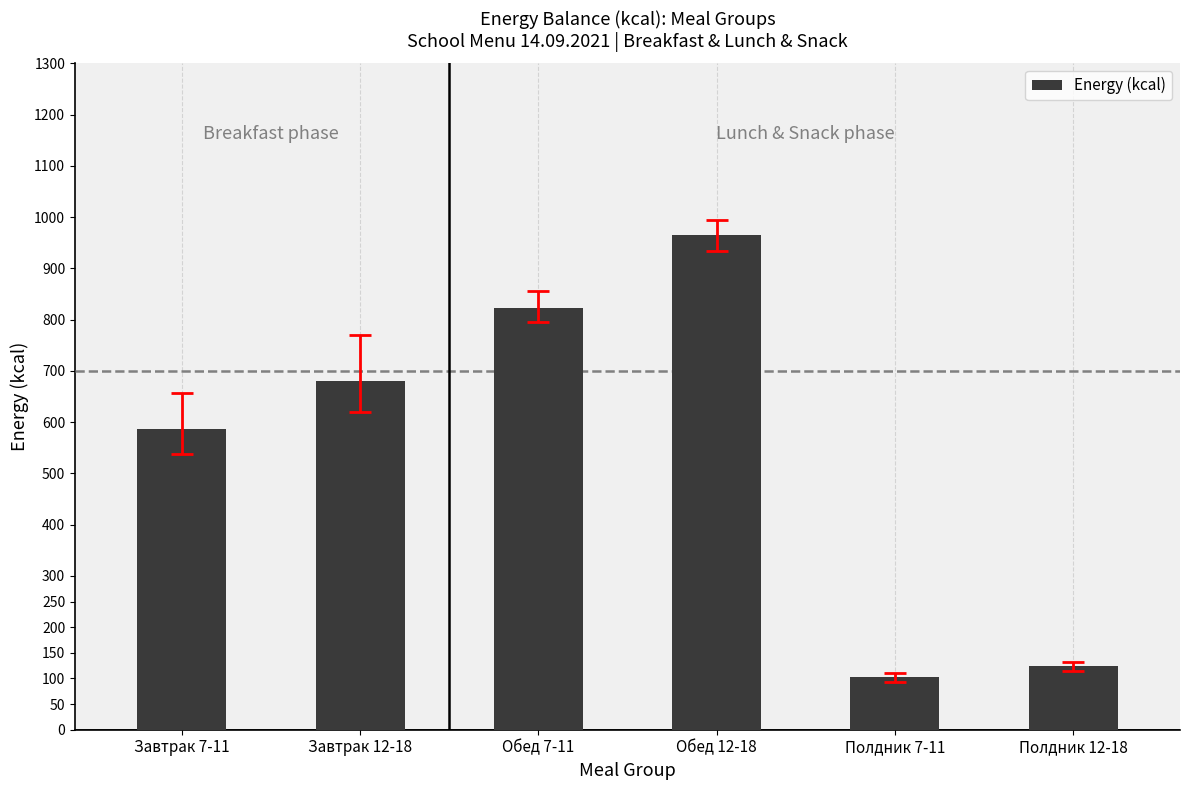

Reading left to right, extract all data points from this chart.

Завтрак 7-11=587.5	Завтрак 12-18=680.0	Обед 7-11=822.5	Обед 12-18=965.0	Полдник 7-11=102.0	Полдник 12-18=125.0